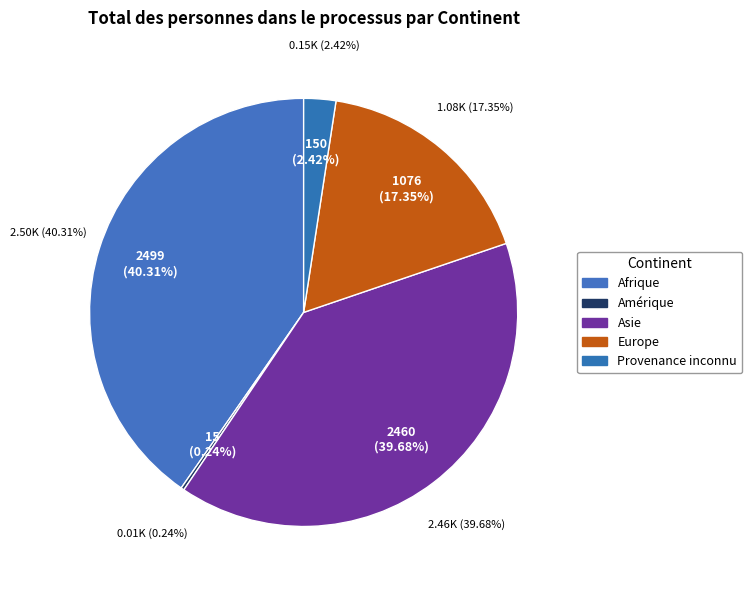

Which category has the biggest portion of the pie?

Afrique